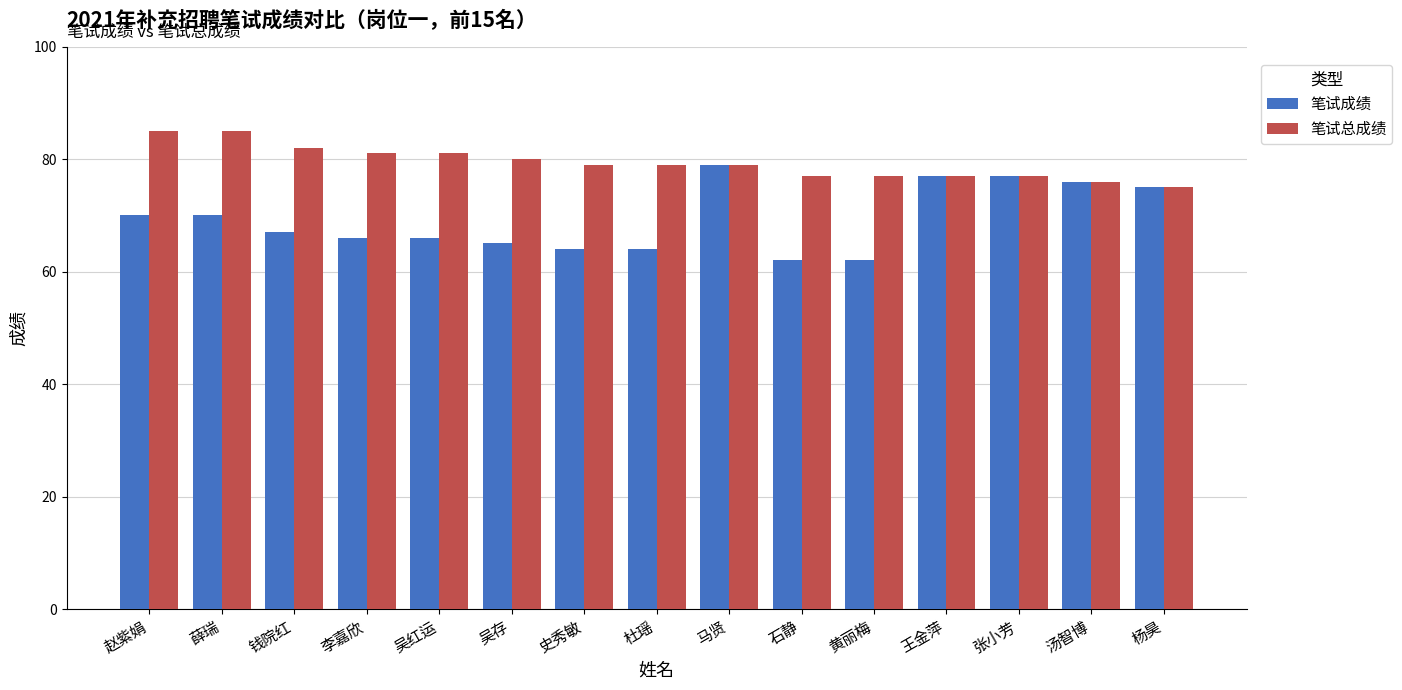

What is the highest value of the 笔试成绩 series?

79